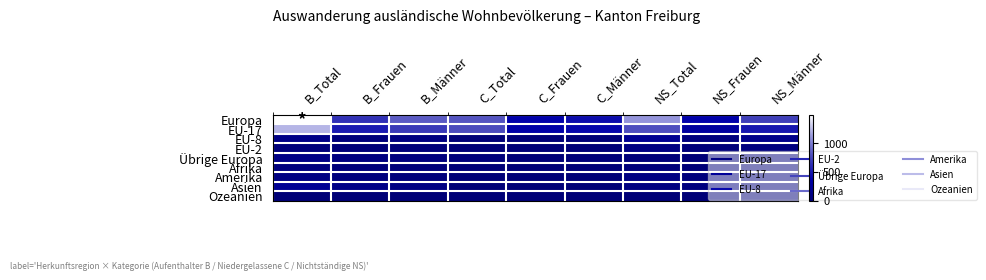

Reading left to right, extract all data points from this chart.

Europa: B_Total=1491	B_Frauen=641	B_Männer=850	C_Total=816	C_Frauen=379	C_Männer=437	NS_Total=1099	NS_Frauen=381	NS_Männer=718
EU-17: B_Total=1222	B_Frauen=525	B_Männer=697	C_Total=778	C_Frauen=365	C_Männer=413	NS_Total=791	NS_Frauen=292	NS_Männer=499
EU-8: B_Total=115	B_Frauen=40	B_Männer=75	C_Total=3	C_Frauen=1	C_Männer=2	NS_Total=199	NS_Frauen=57	NS_Männer=142
EU-2: B_Total=35	B_Frauen=14	B_Männer=21	C_Total=0	C_Frauen=0	C_Männer=0	NS_Total=83	NS_Frauen=24	NS_Männer=59
Übrige Europa: B_Total=114	B_Frauen=60	B_Männer=54	C_Total=33	C_Frauen=13	C_Männer=20	NS_Total=21	NS_Frauen=5	NS_Männer=16
Afrika: B_Total=54	B_Frauen=26	B_Männer=28	C_Total=6	C_Frauen=4	C_Männer=2	NS_Total=24	NS_Frauen=9	NS_Männer=15
Amerika: B_Total=84	B_Frauen=52	B_Männer=32	C_Total=11	C_Frauen=7	C_Männer=4	NS_Total=83	NS_Frauen=44	NS_Männer=39
Asien: B_Total=216	B_Frauen=124	B_Männer=92	C_Total=4	C_Frauen=1	C_Männer=3	NS_Total=80	NS_Frauen=55	NS_Männer=25
Ozeanien: B_Total=5	B_Frauen=3	B_Männer=2	C_Total=0	C_Frauen=0	C_Männer=0	NS_Total=1	NS_Frauen=1	NS_Männer=0